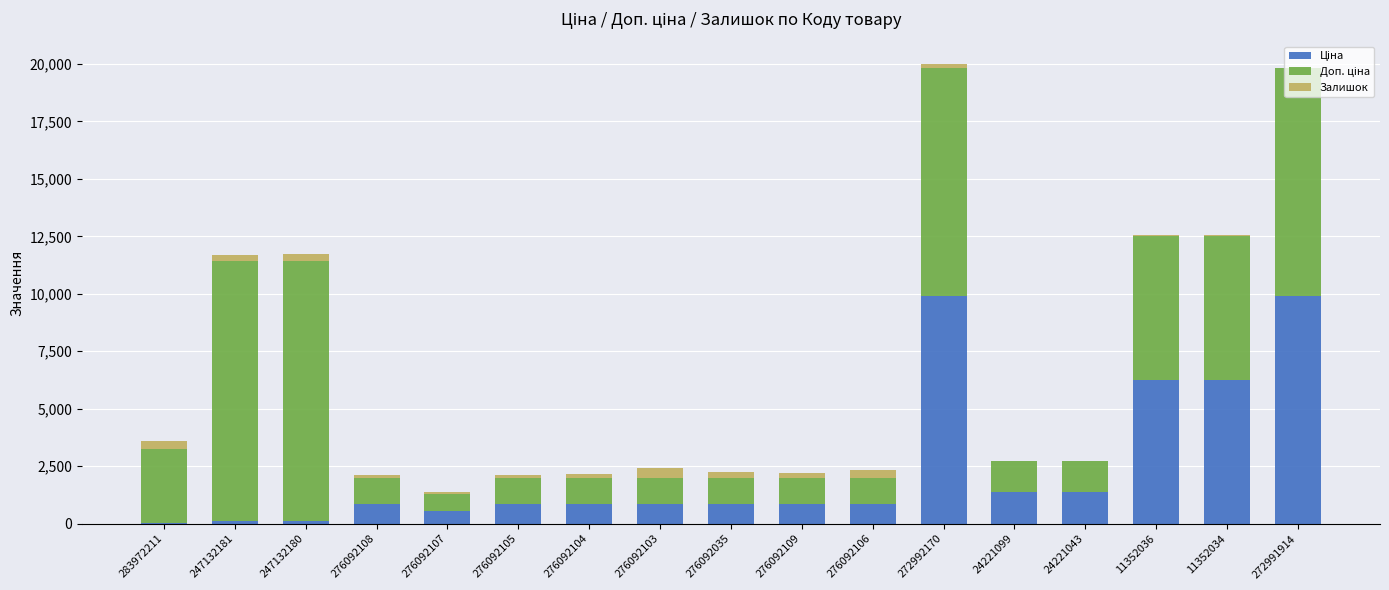

What is the total value across all series at 276092103?

2430.8